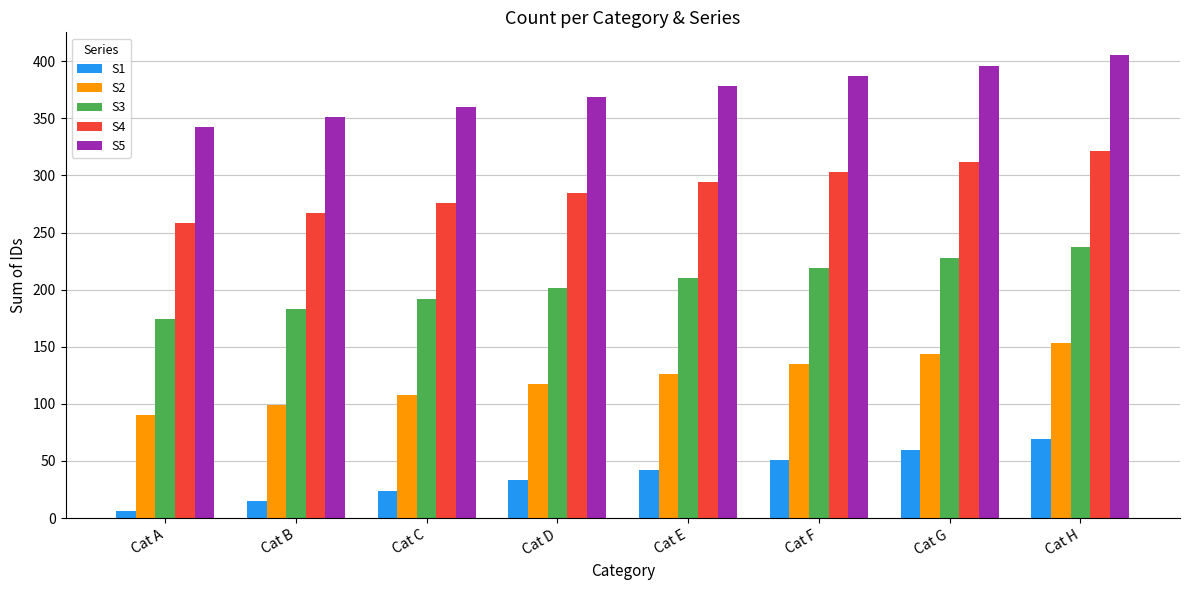

What is the sum of all S1 values?

300